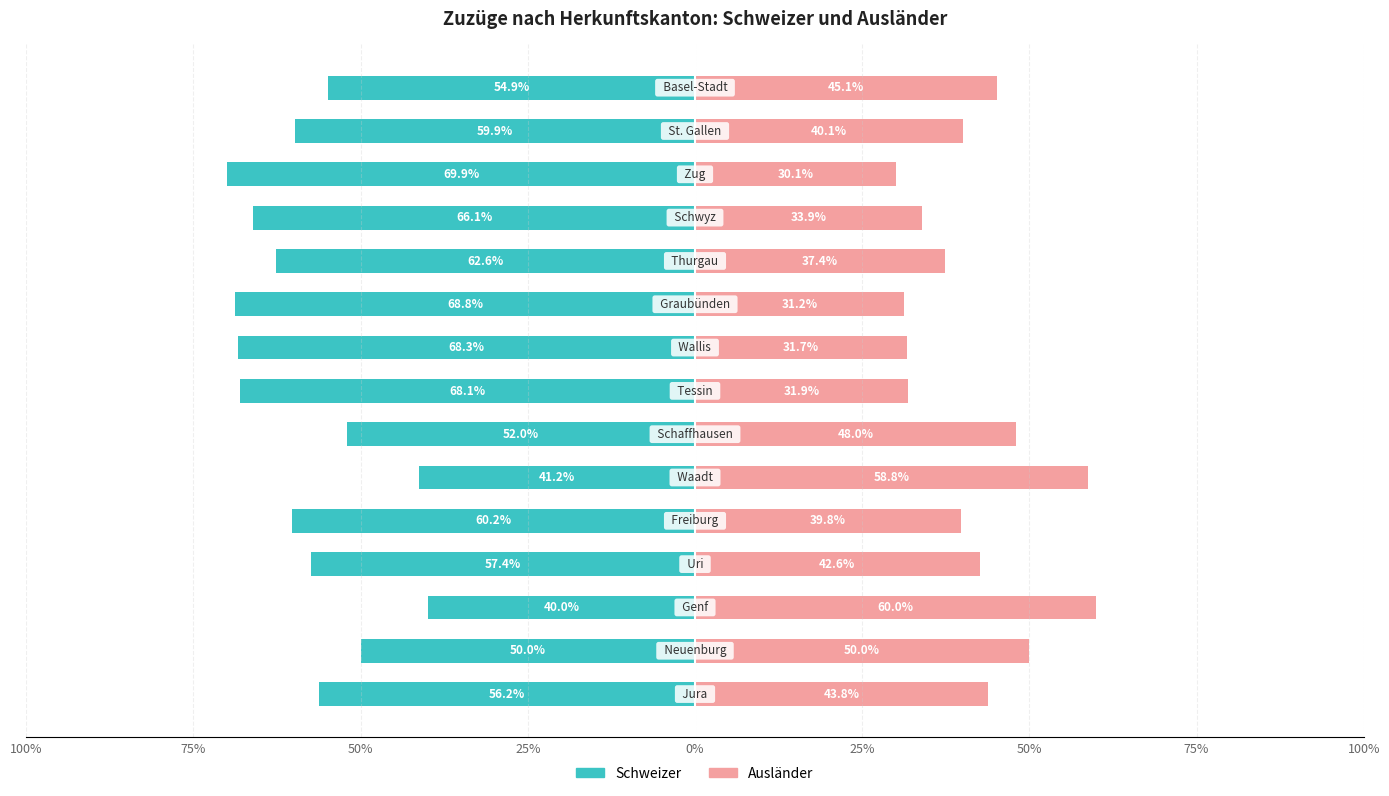

What are all the series names shown in the legend?

Schweizer, Ausländer